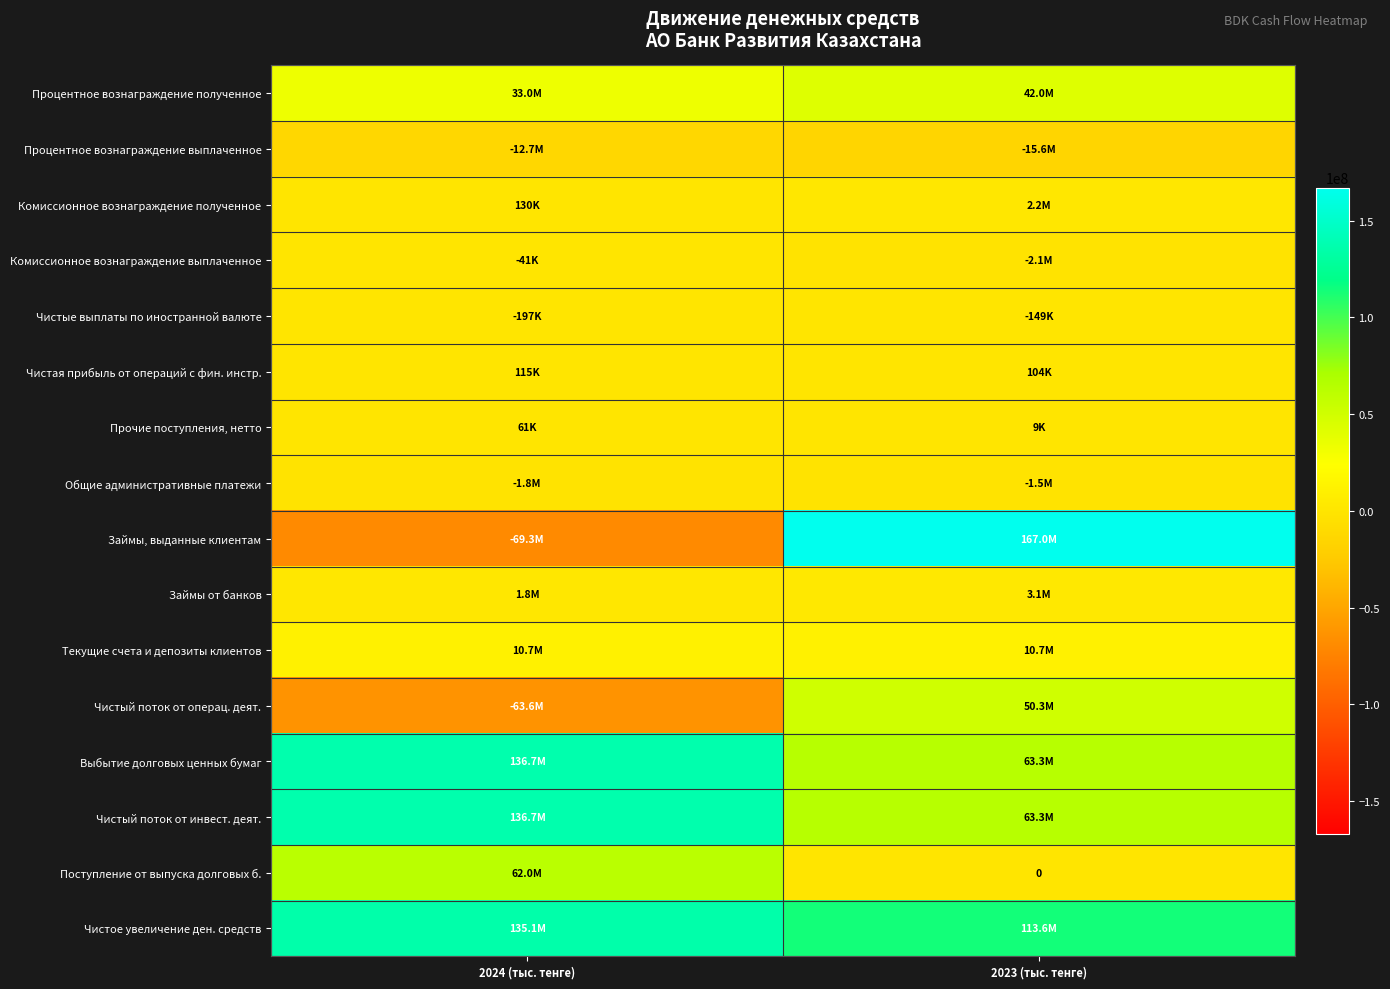

What is the sum of the Комиссионное вознаграждение полученное values at 2024 (тыс. тенге) and 2023 (тыс. тенге)?

2357576